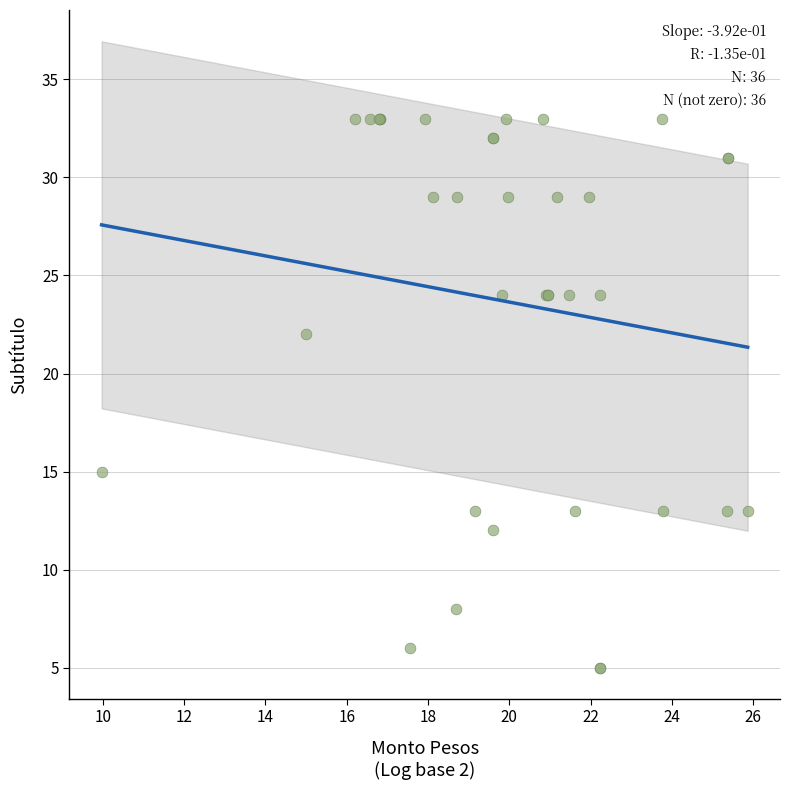

What Y value in the scatter plot is closest to 19?

22